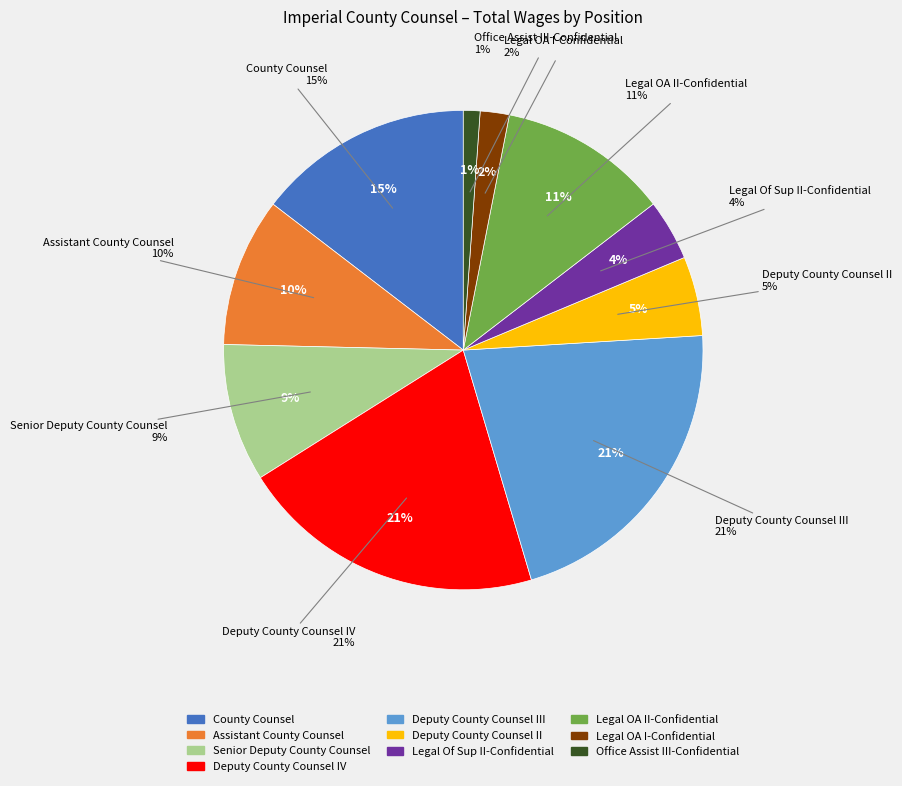

True or false: Assistant County Counsel accounts for 3% of the total.

False